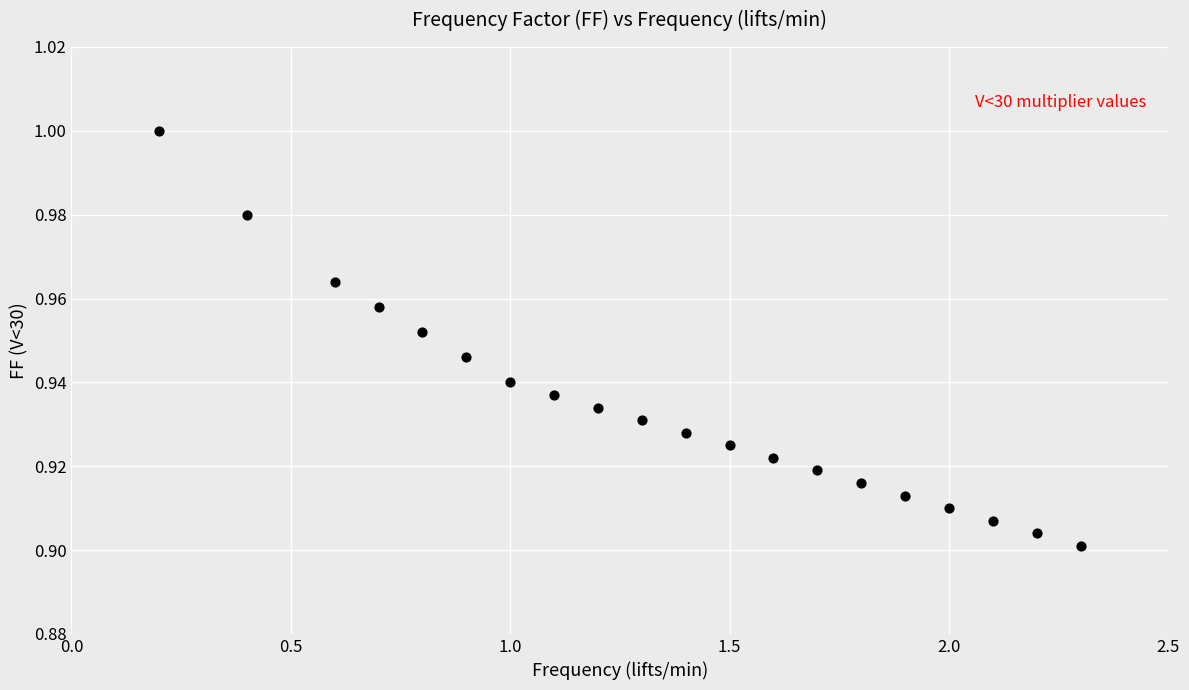

What is the range of X values (max minus min)?

2.1